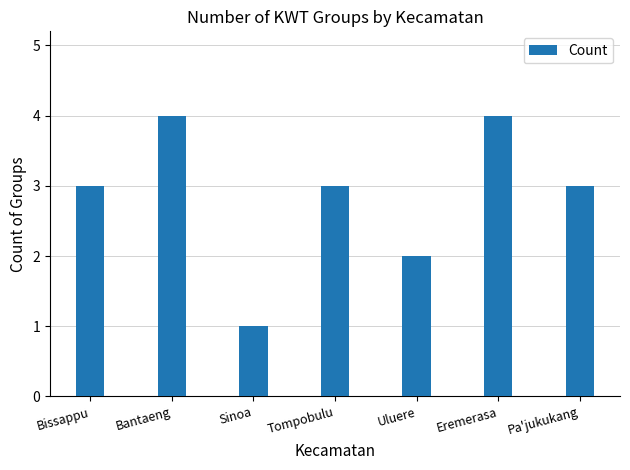

What position from the left is Tompobulu?

4